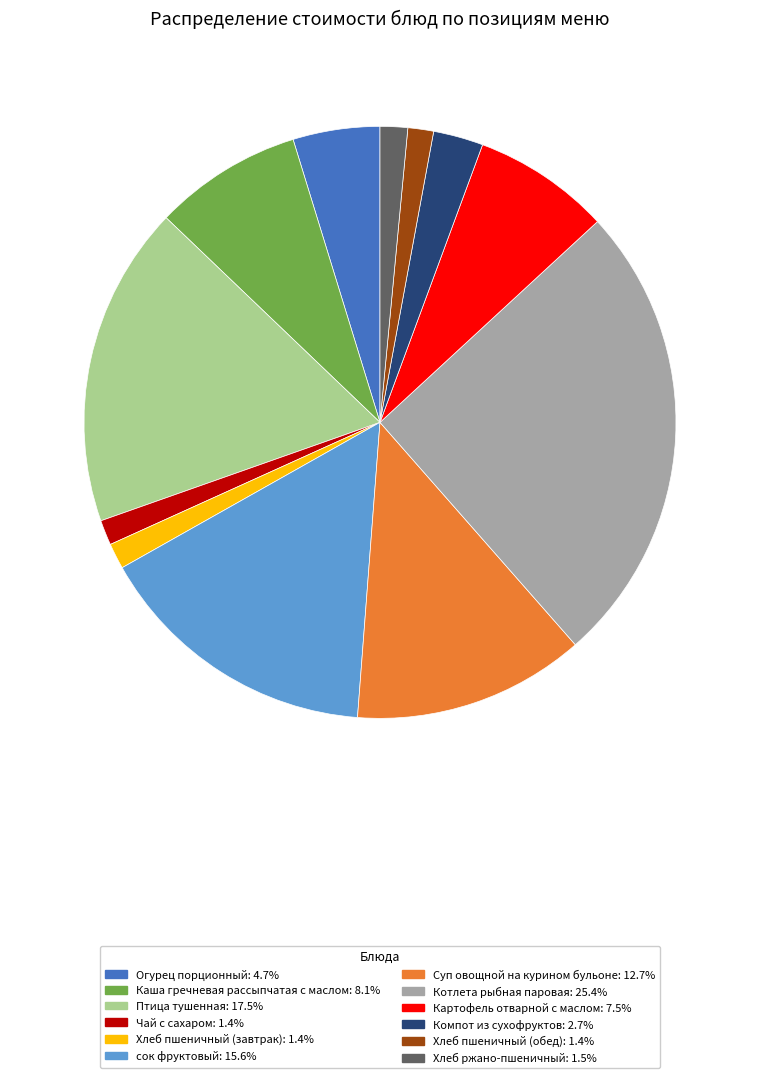

What is the ratio of the value at сок фруктовый: 15.6% to the value at Хлеб пшеничный (завтрак): 1.4%?

11.1